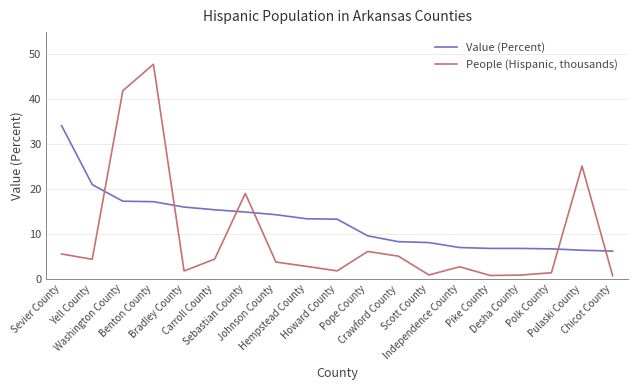

What position from the right is Hempstead County?

11